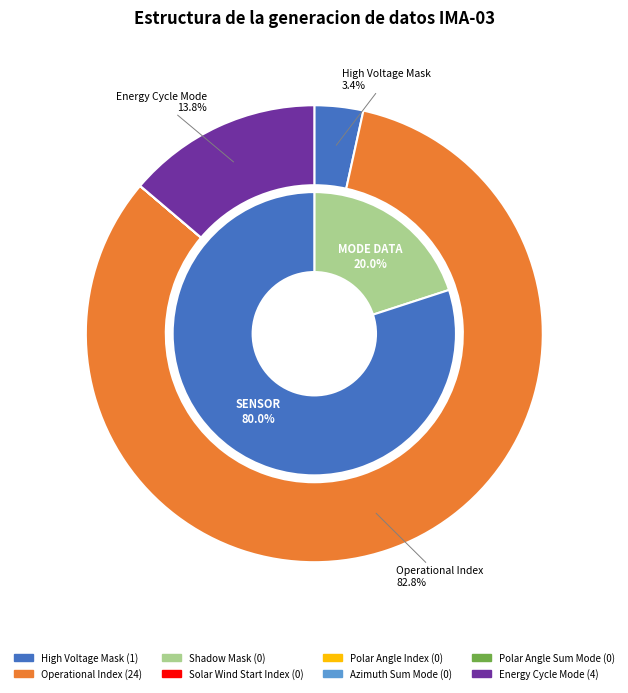

Between Operational Index and Azimuth Sum Mode, which is larger?

Operational Index